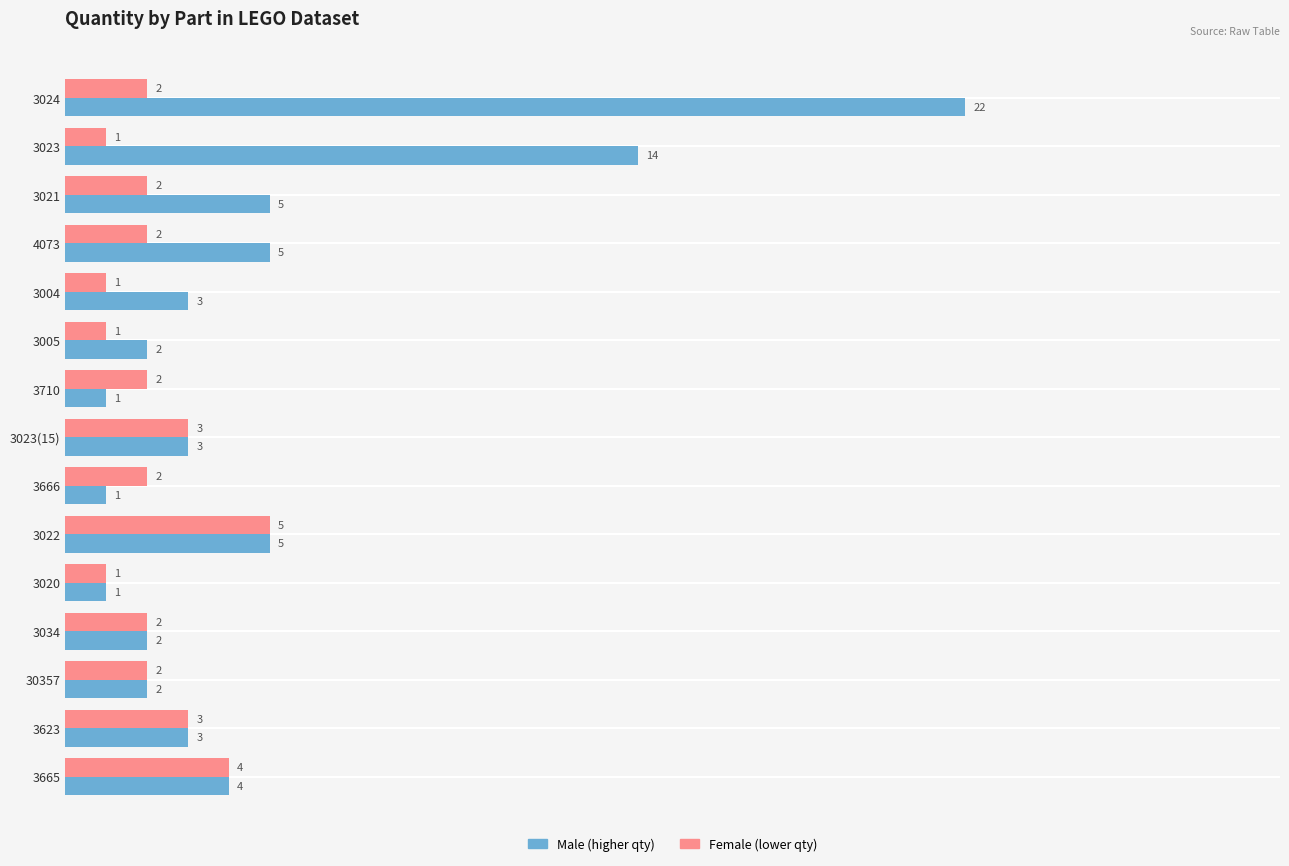

What is the greatest value displayed?

22